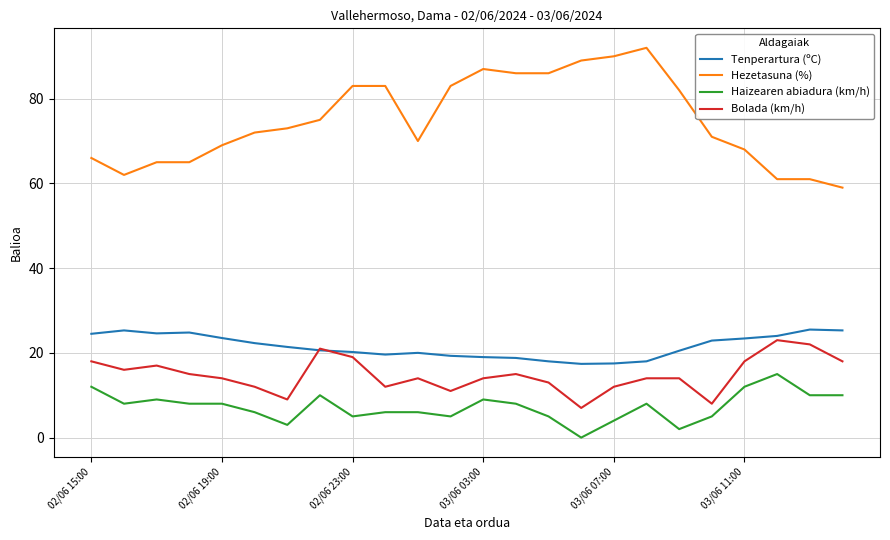

Which series has the largest total across all categories?

Hezetasuna (%)